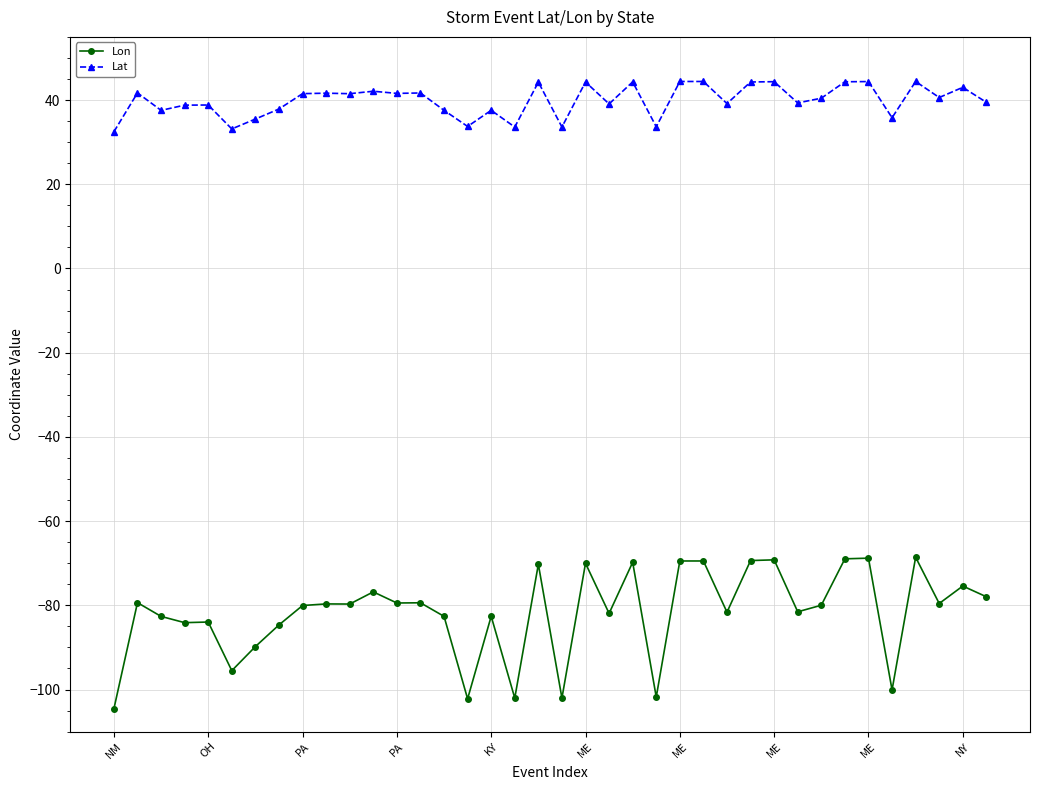

True or false: Lon and Lat intersect in this chart.

False